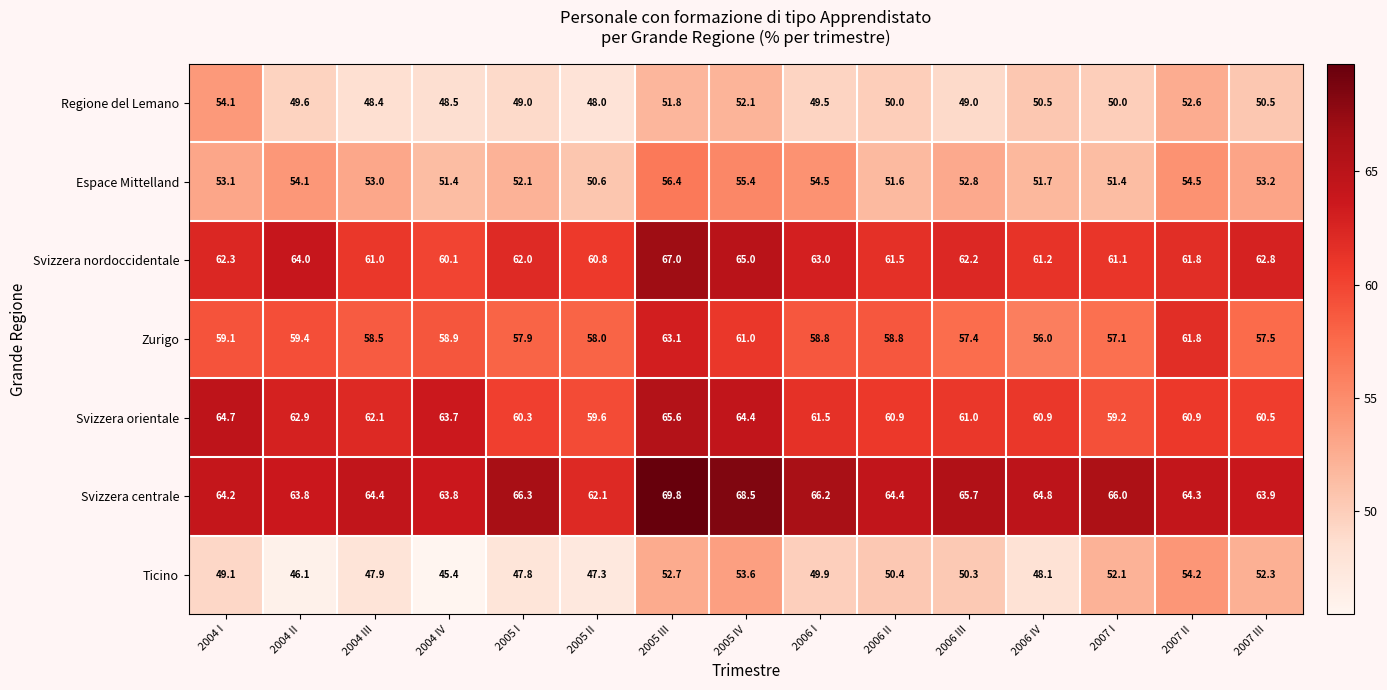

What is the highest value of the Espace Mittelland series?

56.4